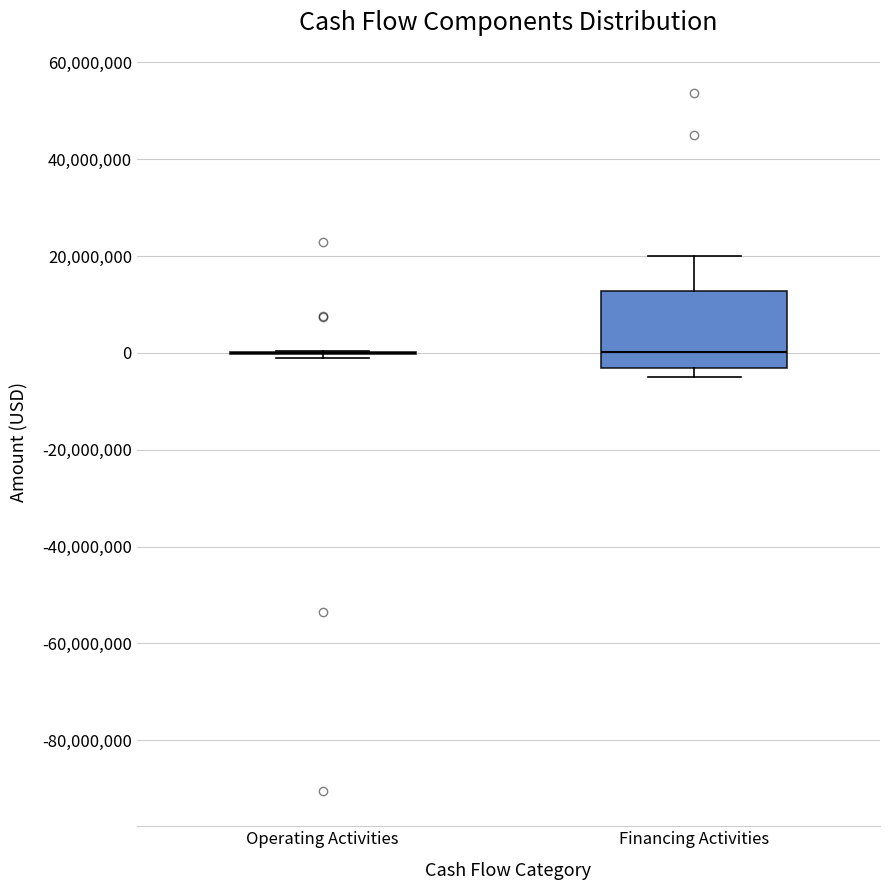

Which box is the tallest, from its lower edge to its upper edge?

Financing Activities